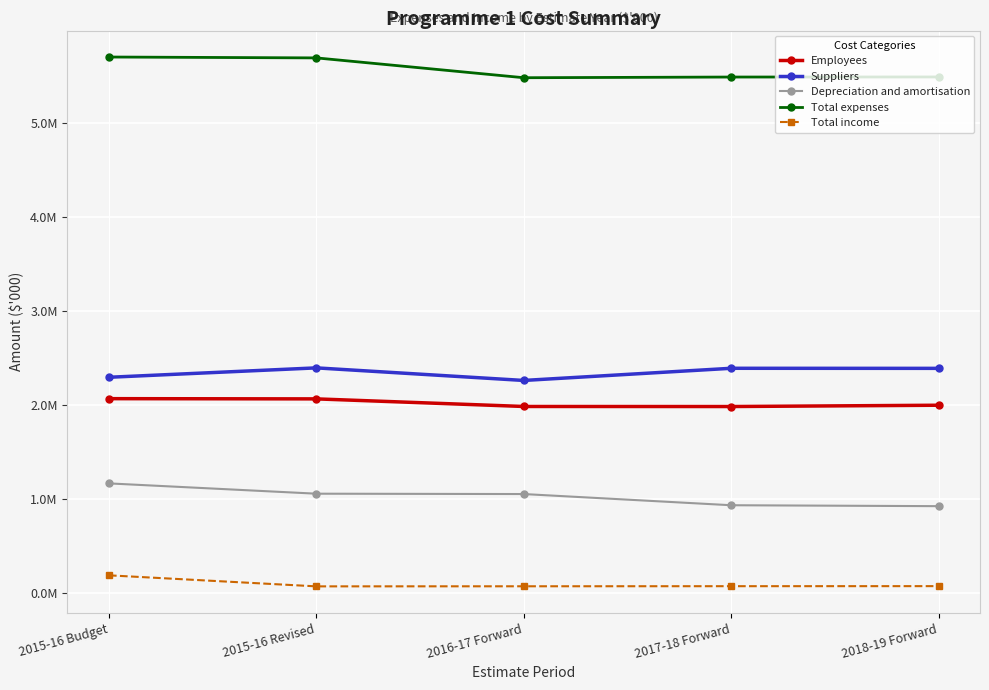

What are all the series names shown in the legend?

Employees, Suppliers, Depreciation and amortisation, Total expenses, Total income